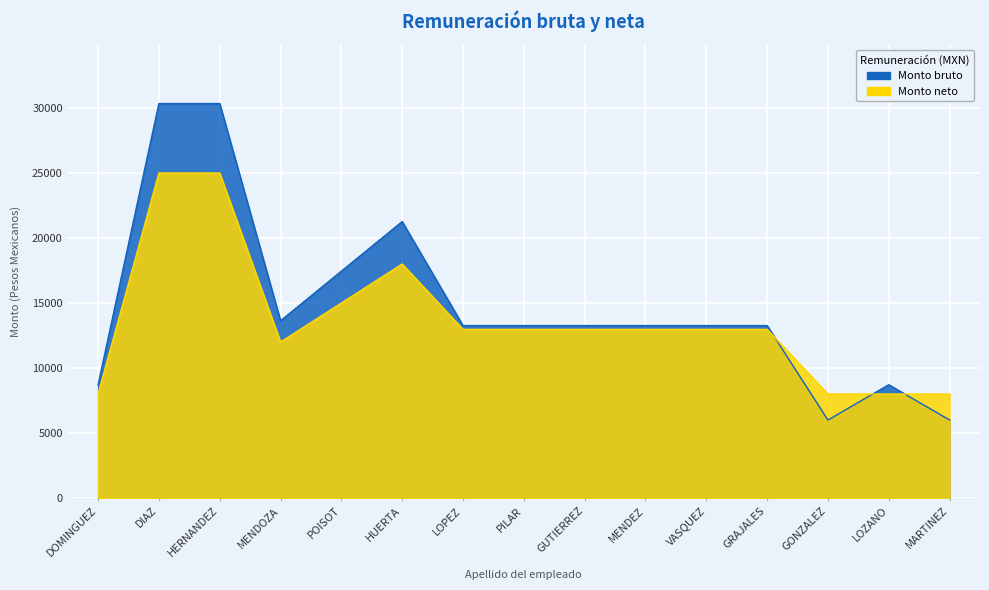

True or false: Monto bruto has a value of 20249.8 at VASQUEZ.

False